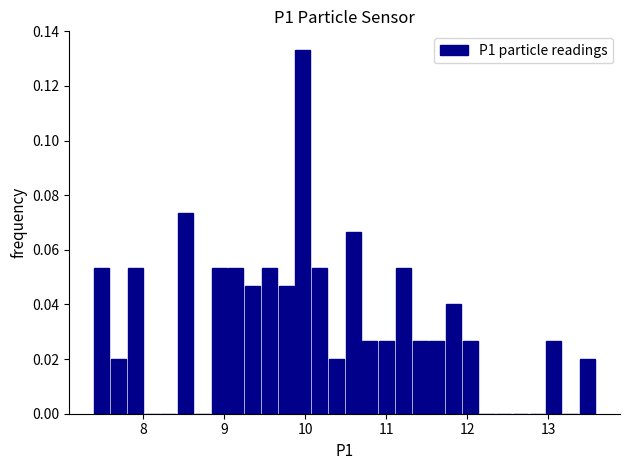

Around what value on the x-axis is the tallest bar? Give the approximate position of its centre, as read against the axis.

10.0